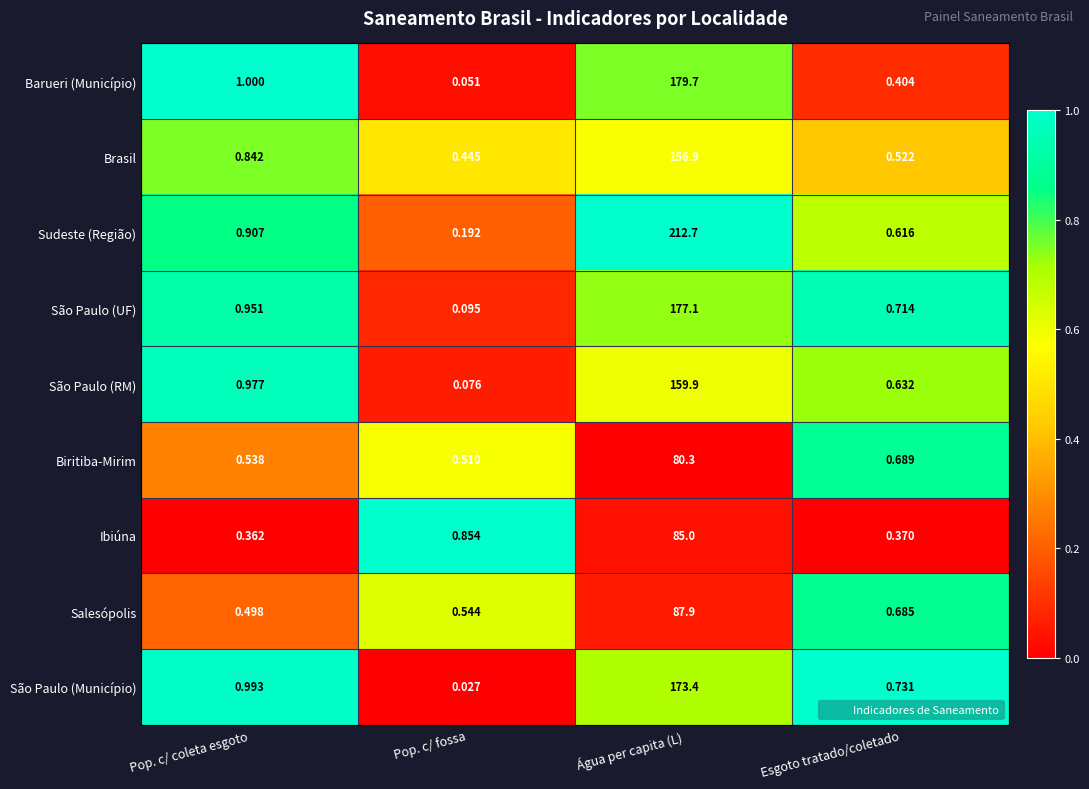

Which category has the lowest value in the Biritiba-Mirim series?

Pop. c/ fossa